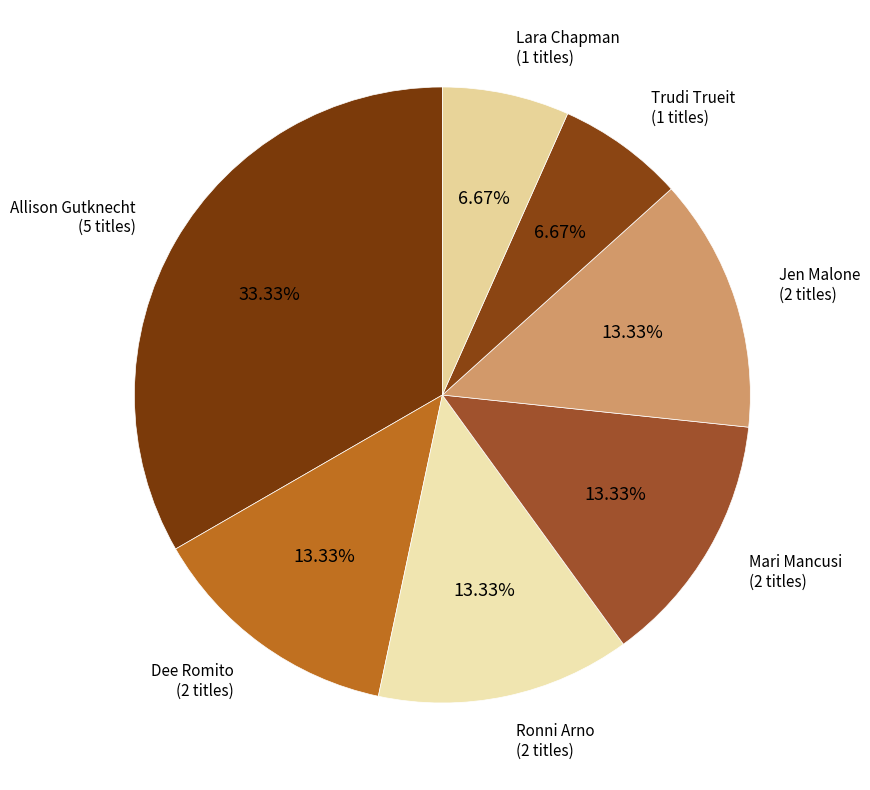

Count the number of slices in the pie.

7